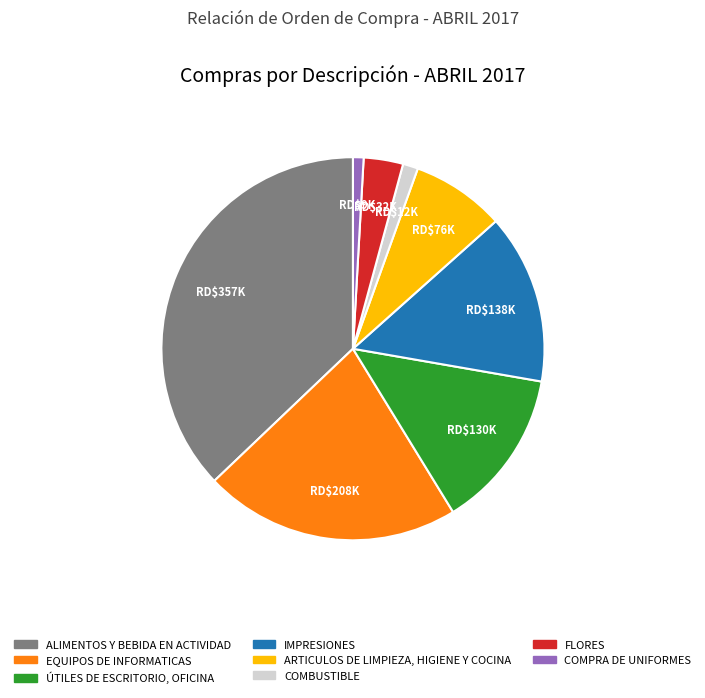

How many slices are in this pie chart?

8